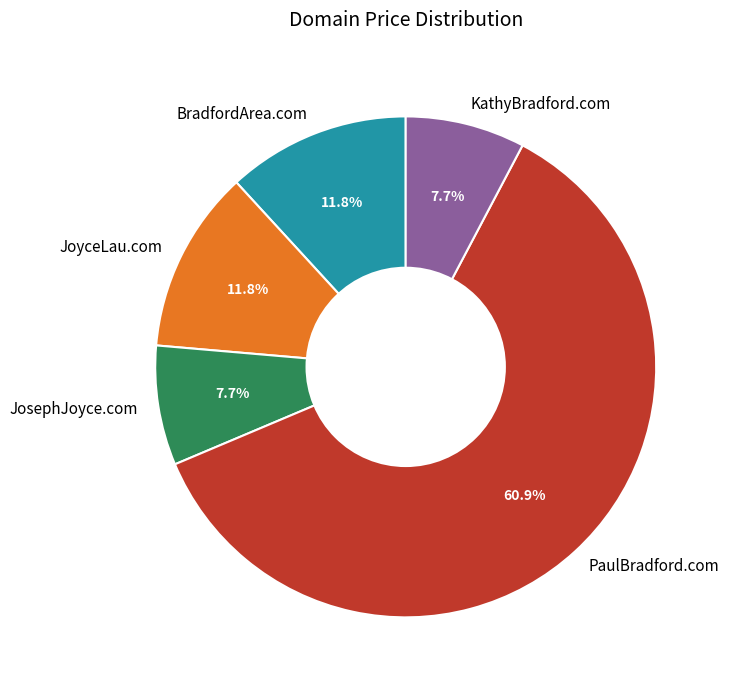

What portion of the pie excludes JosephJoyce.com?

92.3%